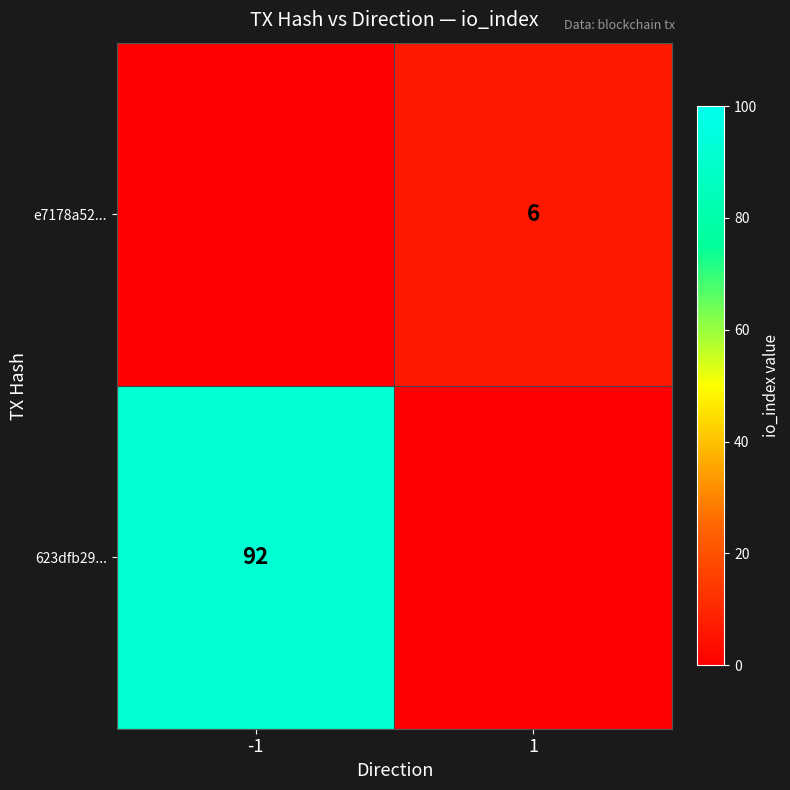

Is the value of e7178a52... at 1 greater than the value of 623dfb29... at -1?

No